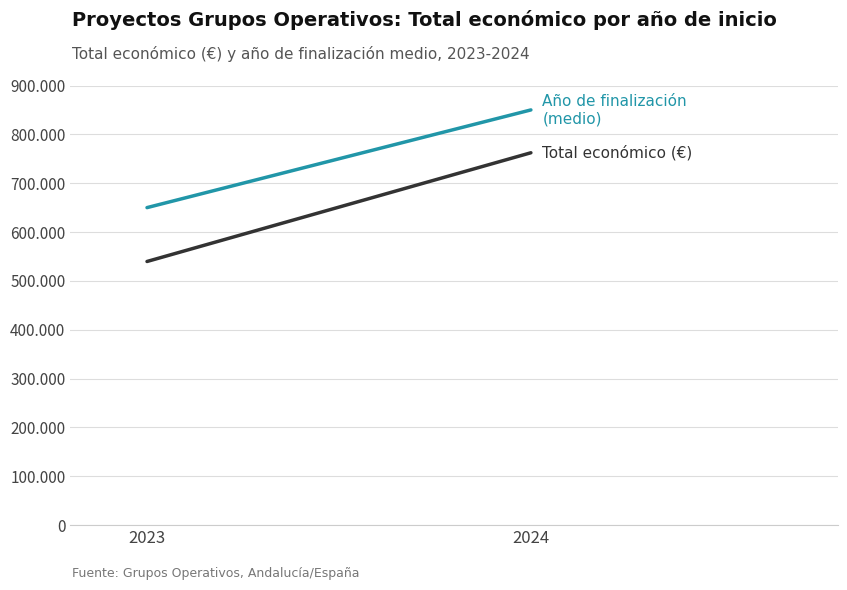

What is the value of the Total económico (€) point at the 1st from the left?

539744